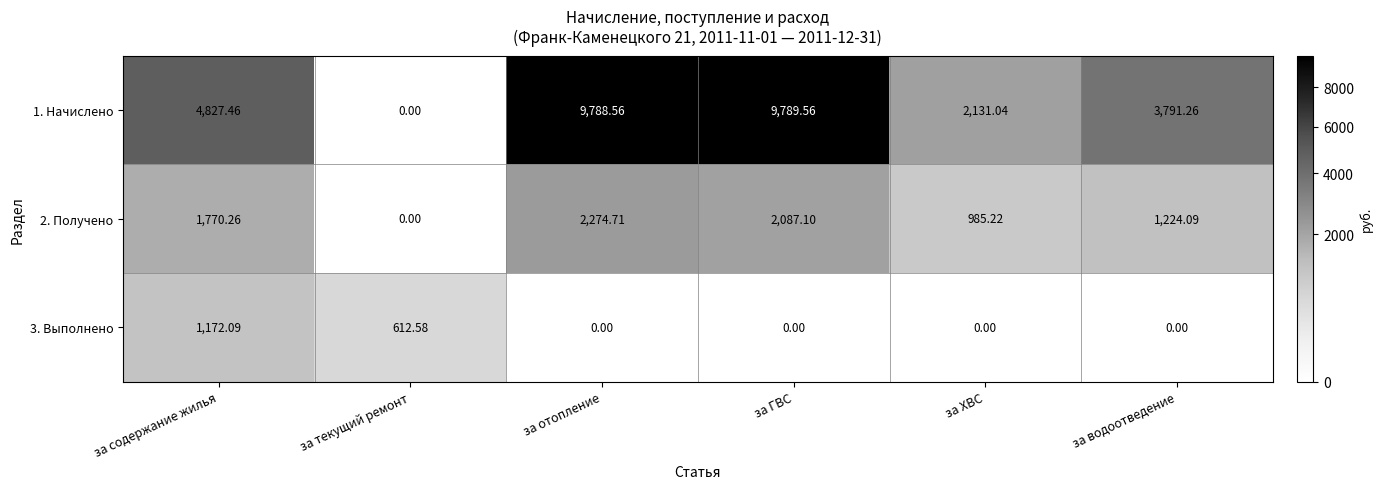

What is the spread (max minus min) of values at за ХВС?

2131.0